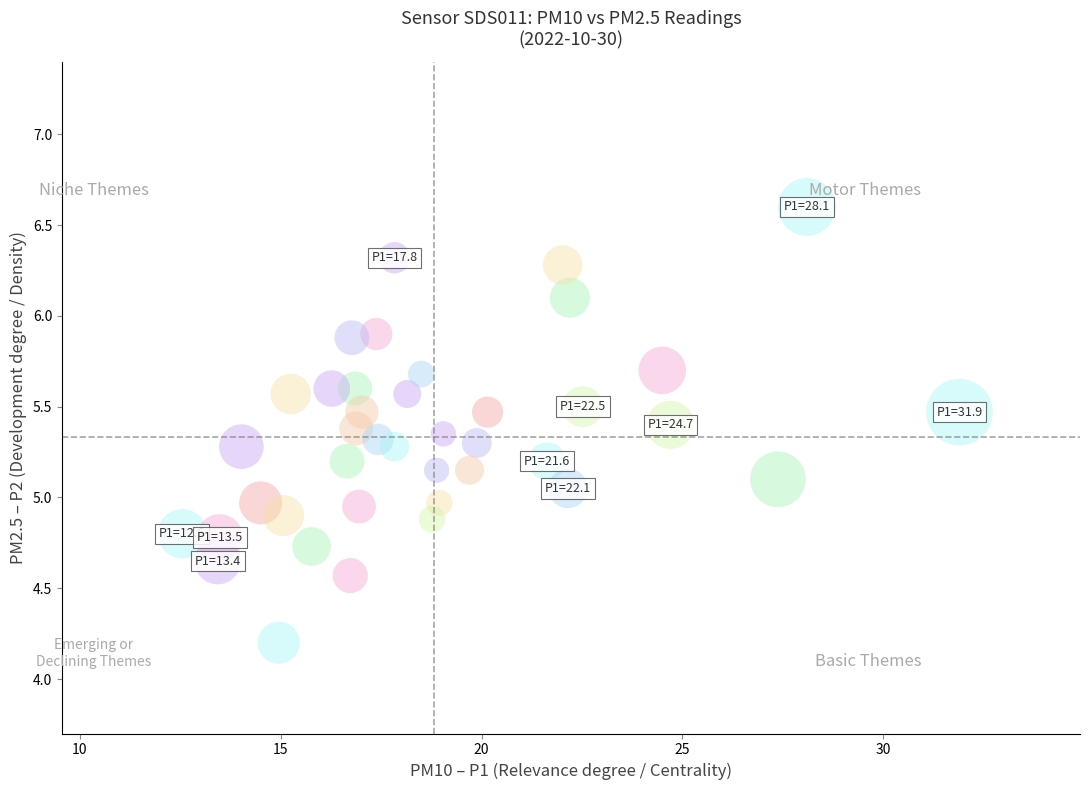

What is the range of X values (max minus min)?

19.3